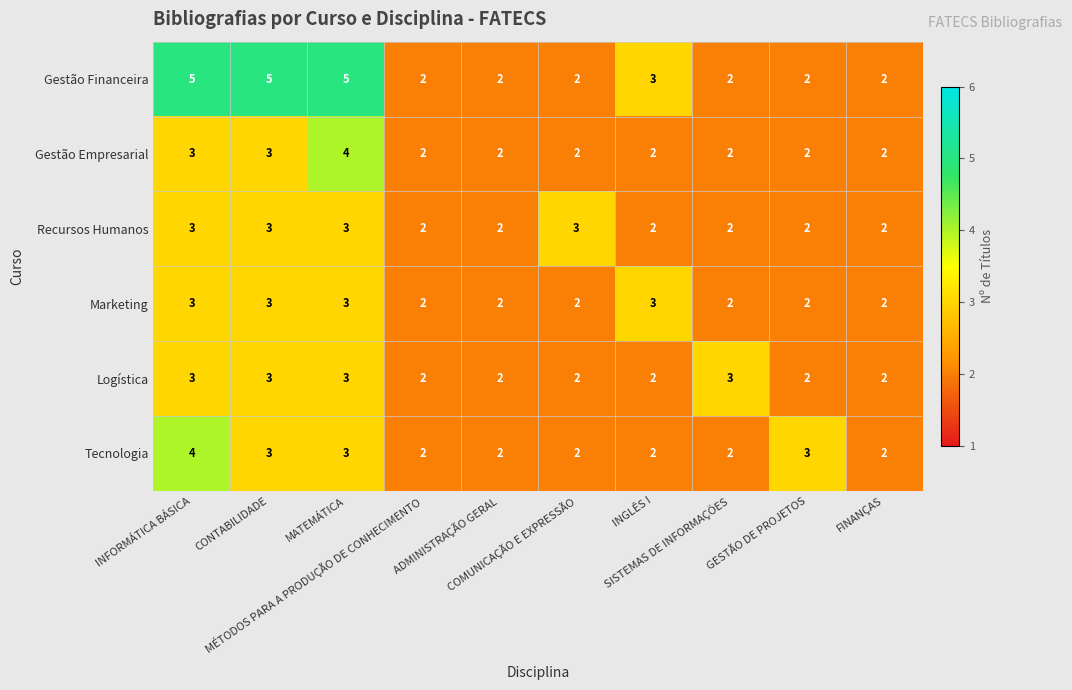

What is the maximum value shown in the chart?

5